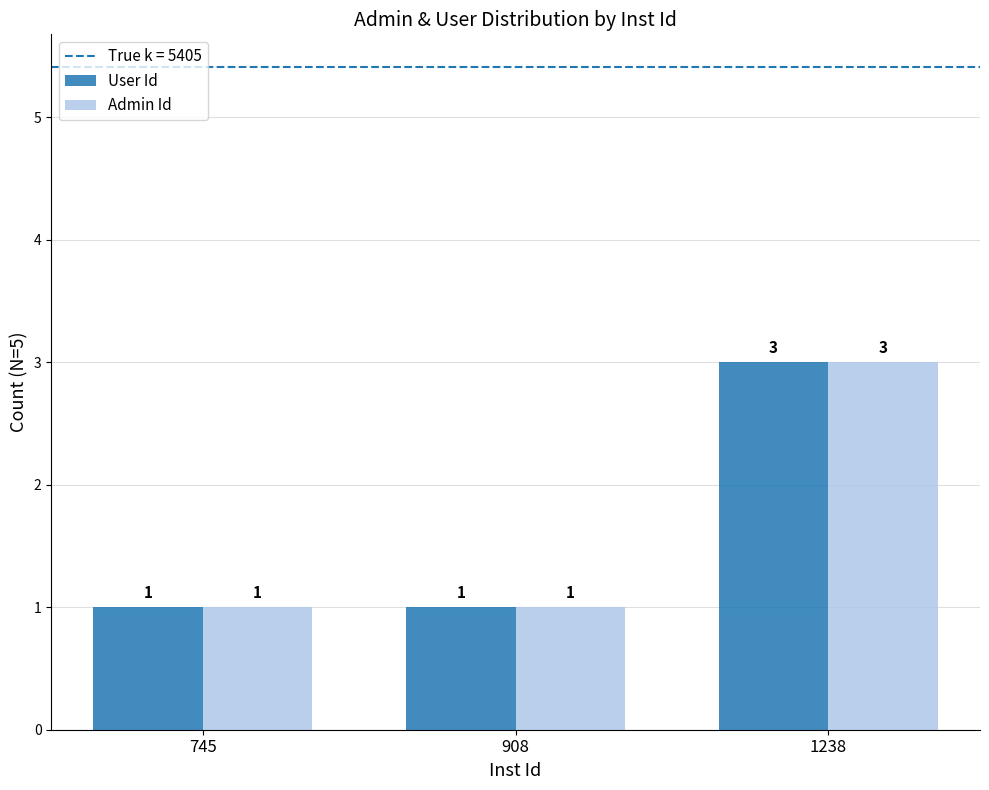

The Admin Id series shows 2 at 908. True or false?

False